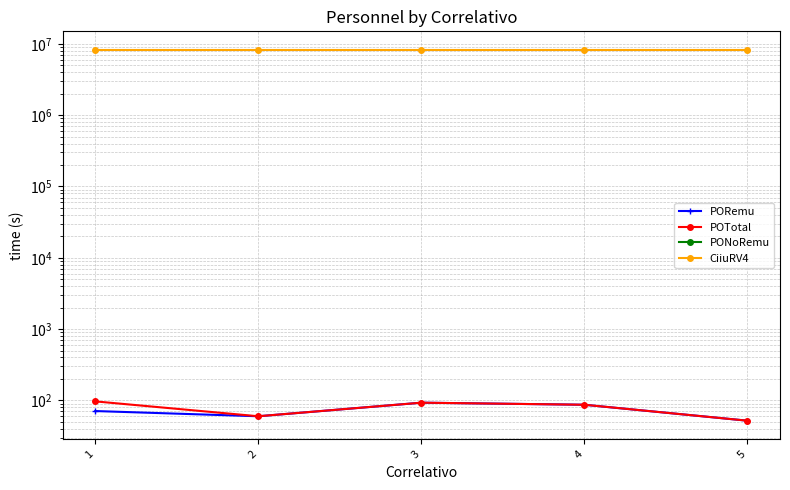

Reading left to right, list all the values displayed in this chart.

PORemu: 71	60	93	87	52
POTotal: 97	60	93	87	52
PONoRemu: 0	0	0	0	0
CiiuRV4: 8220001	8220001	8220001	8220001	8220001